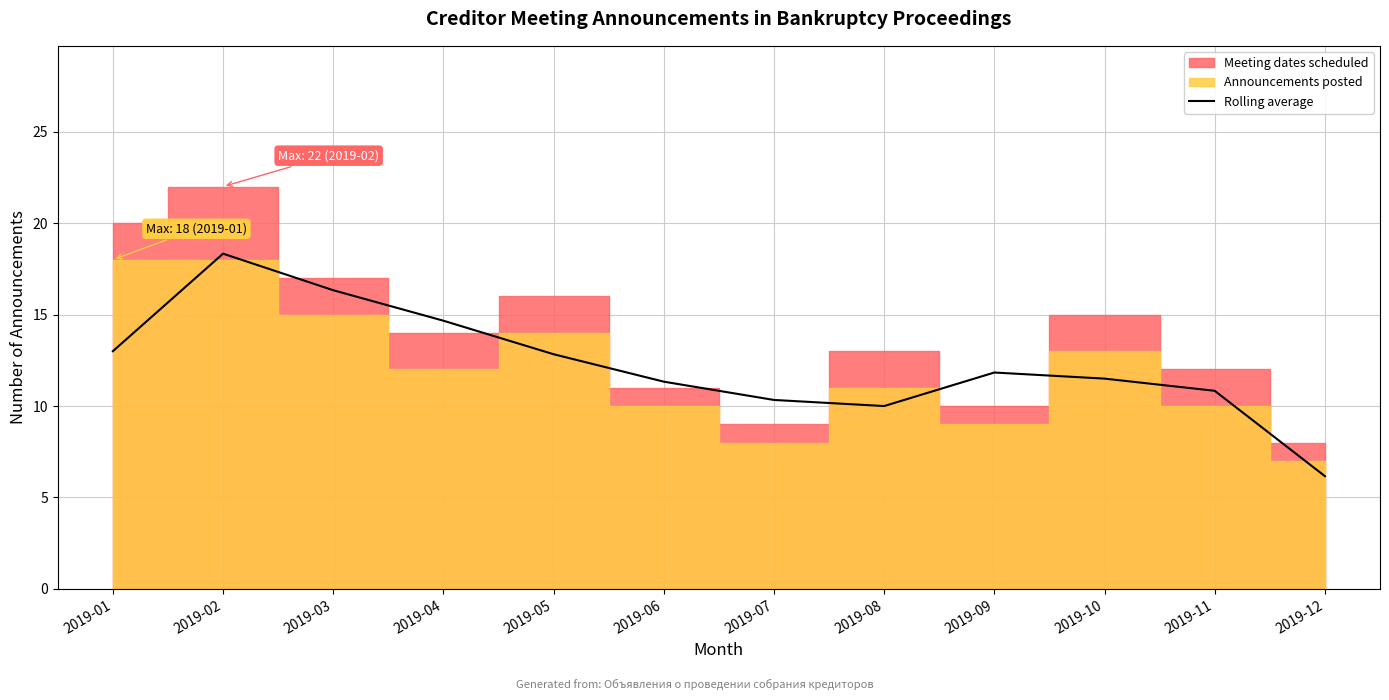

The chart shows a value of 11.3 at 2019-06. True or false?

True